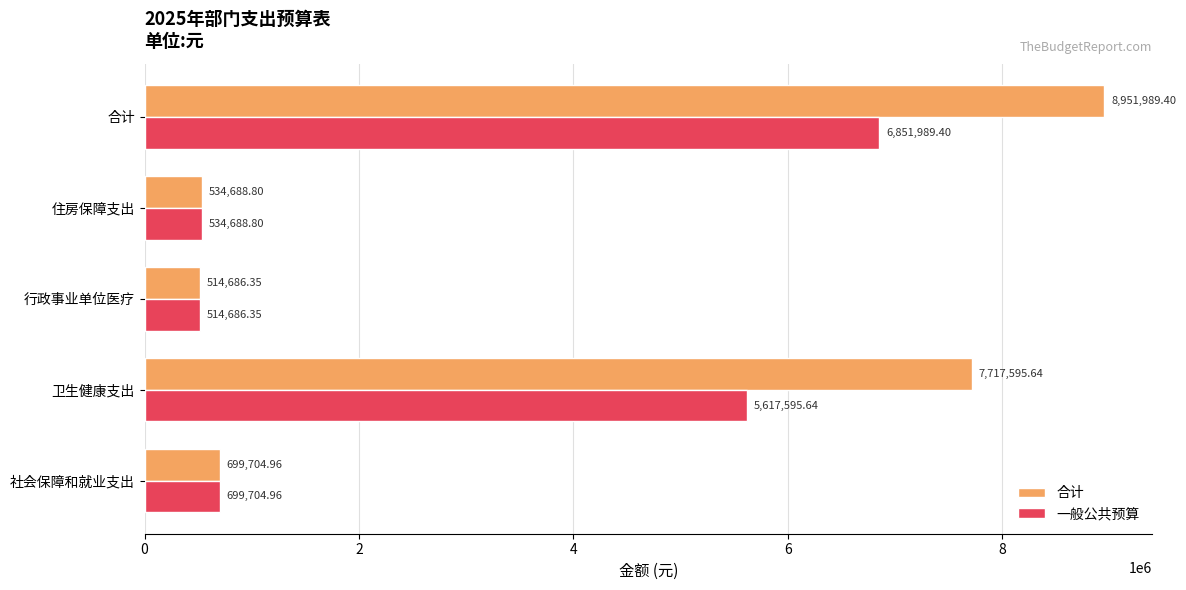

Is the value of 合计 at 卫生健康支出 greater than the value of 一般公共预算 at 行政事业单位医疗?

Yes